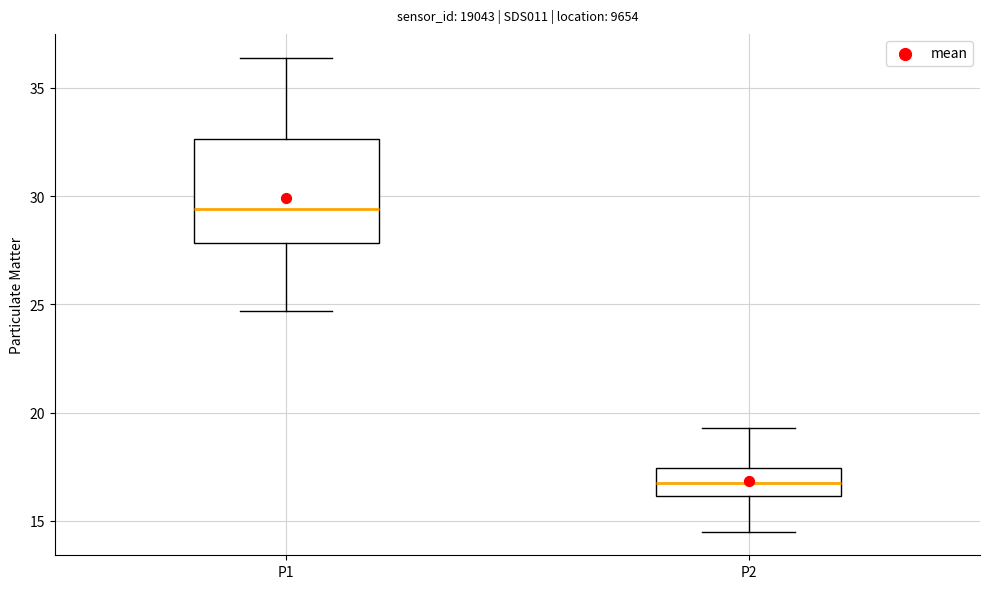

Which box is the tallest, from its lower edge to its upper edge?

P1